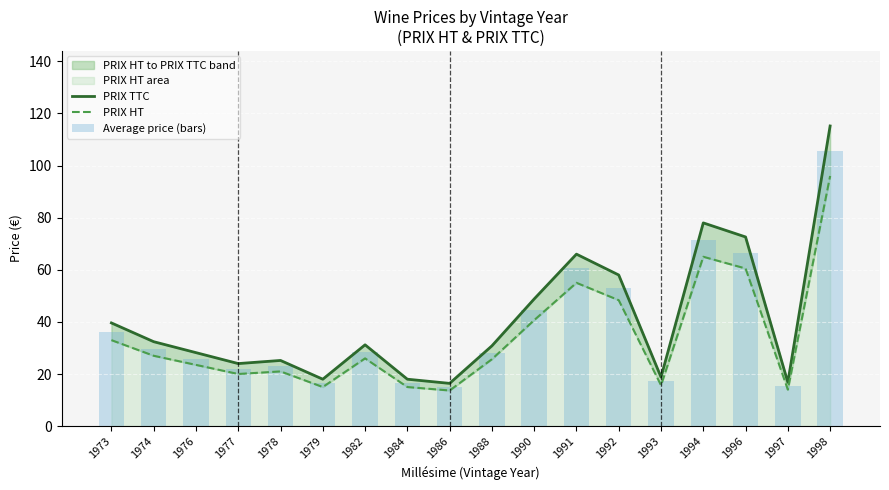

What is the maximum value for Average price (bars)?

105.6